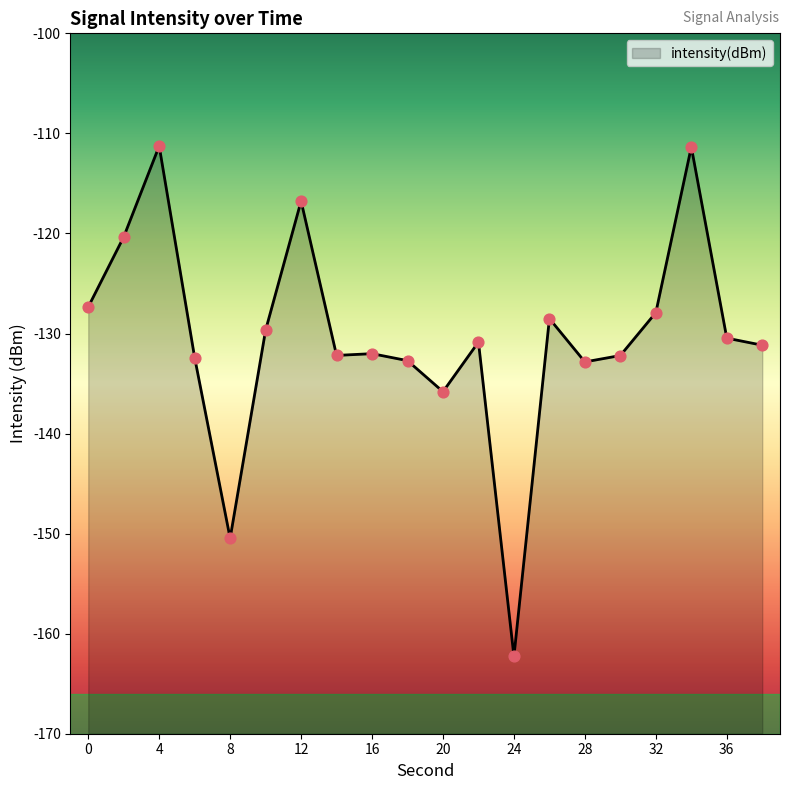

What is the change in value from 10 to 38?

-1.5